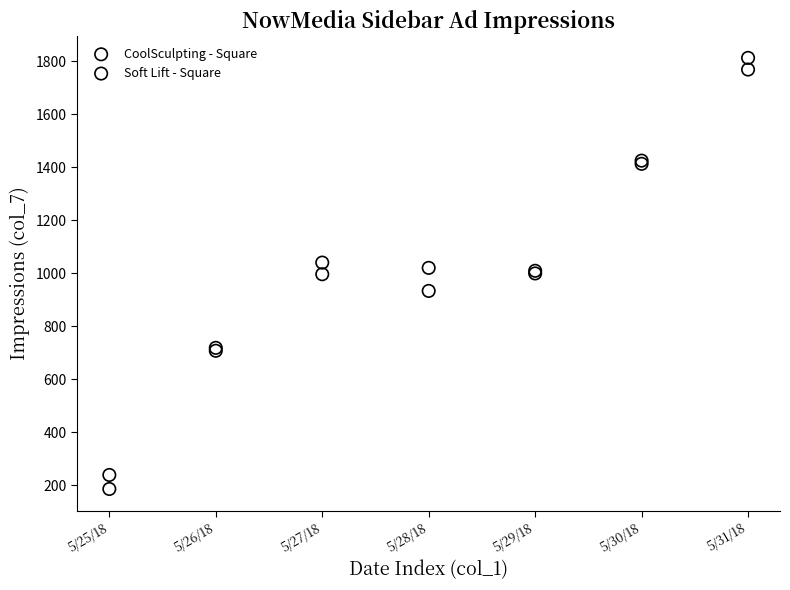

Which series has the widest spread of Y values?

Soft Lift - Square